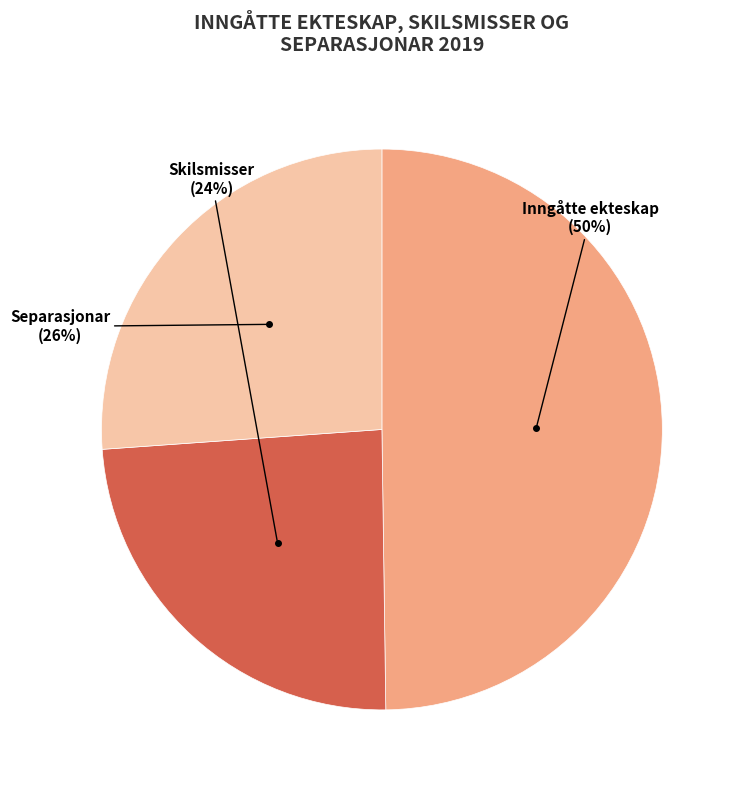

How many slices are in this pie chart?

3